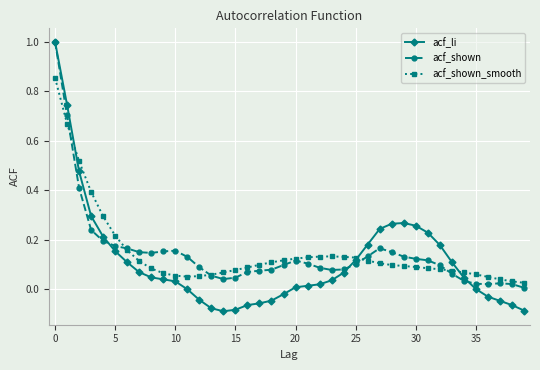

Which series has the largest range (max minus min)?

acf_li